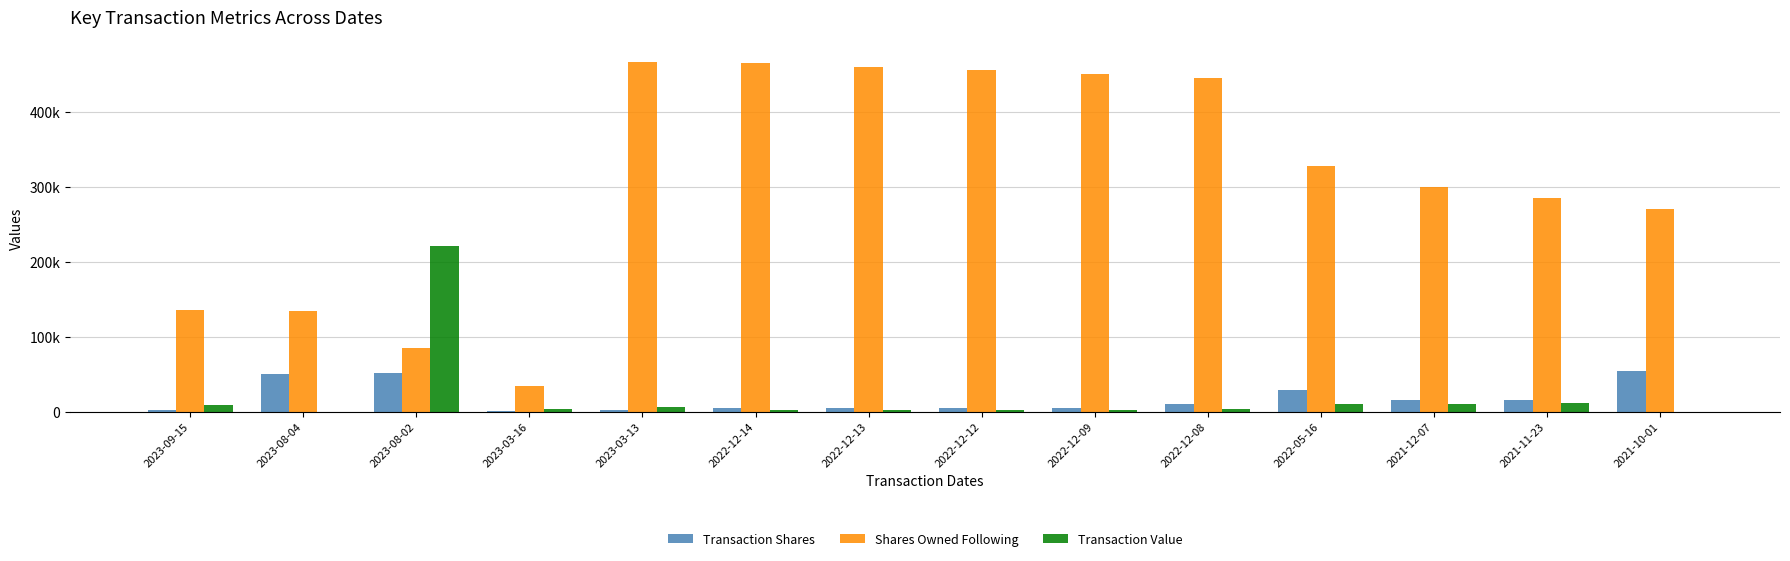

What is the difference between the maximum and minimum values in the Shares Owned Following series?

433973